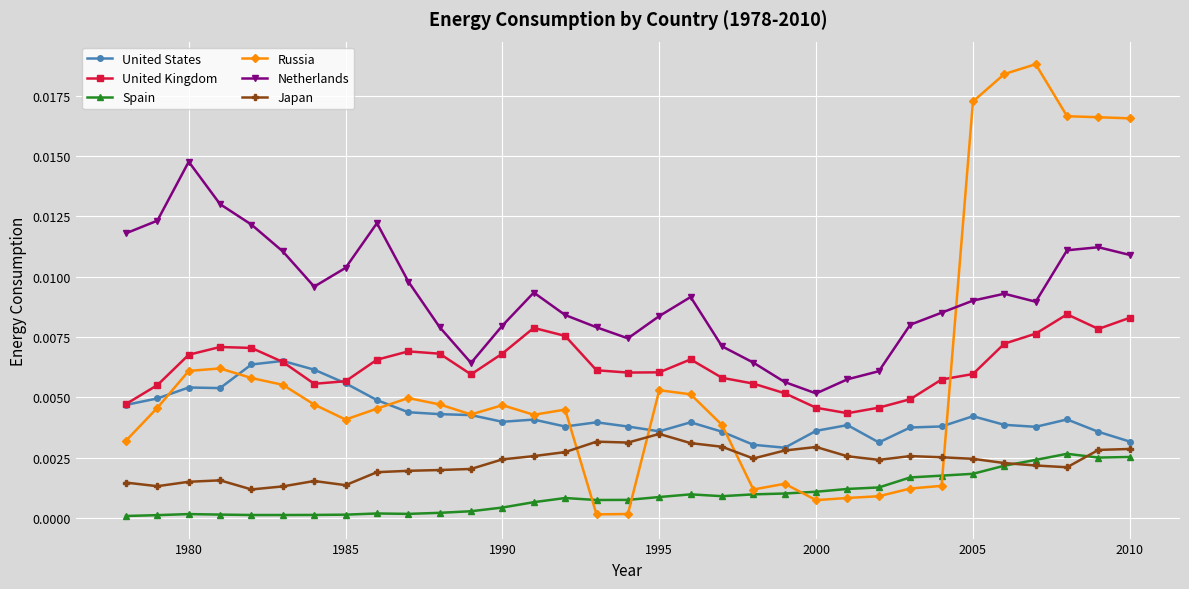

What are all the series names shown in the legend?

United States, United Kingdom, Spain, Russia, Netherlands, Japan